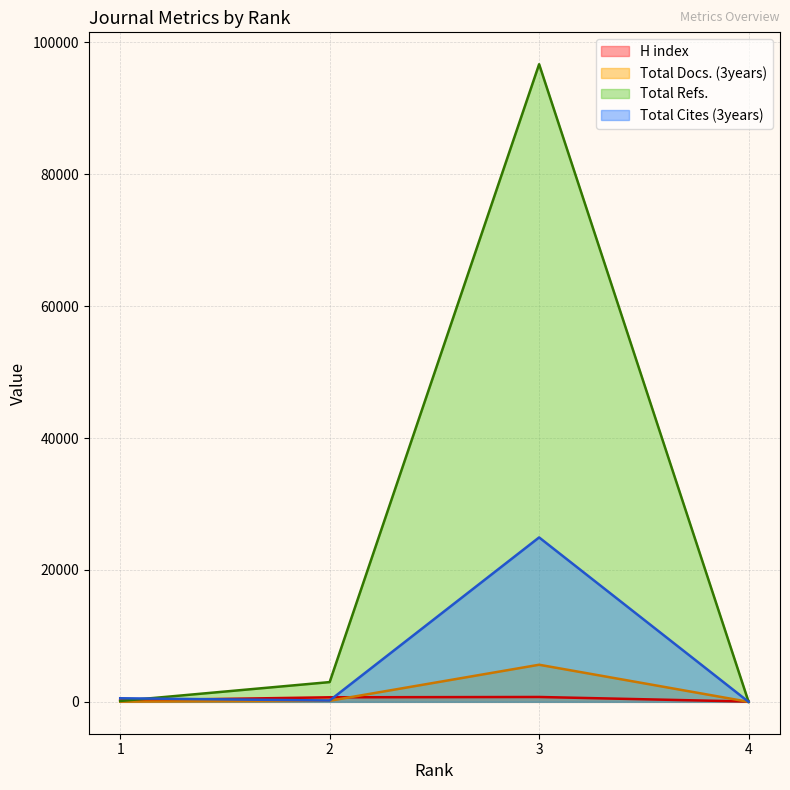

True or false: Total Refs. has more than 1 interior local peaks.

False